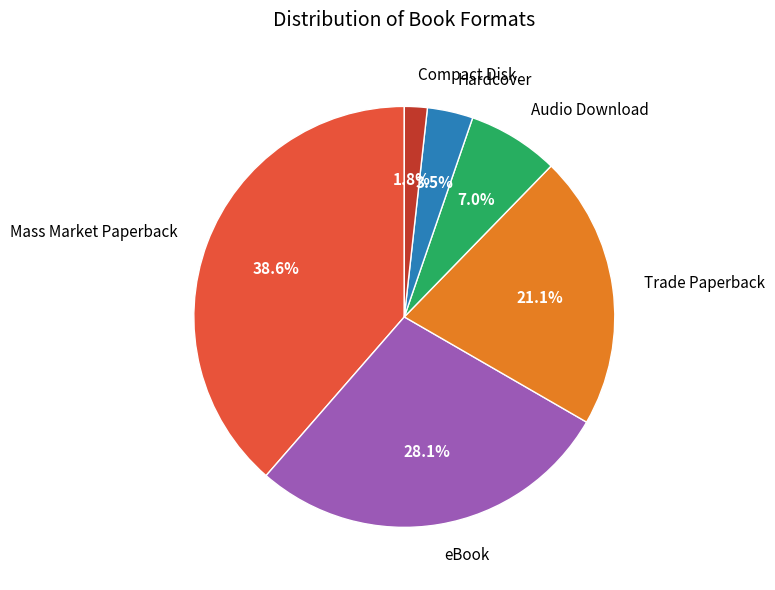

Is there any slice that represents more than half of the pie?

No